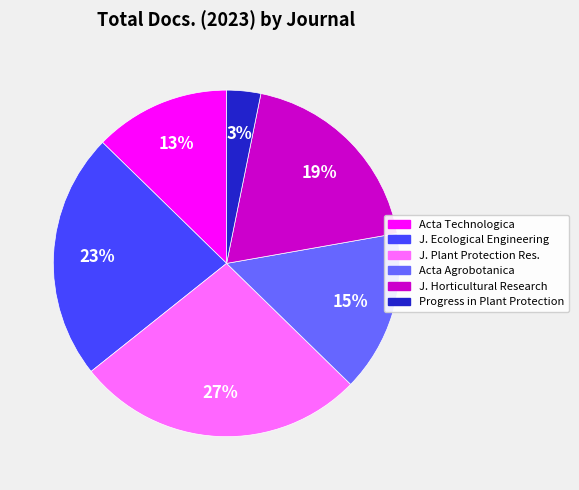

How many segments does this pie chart have?

6